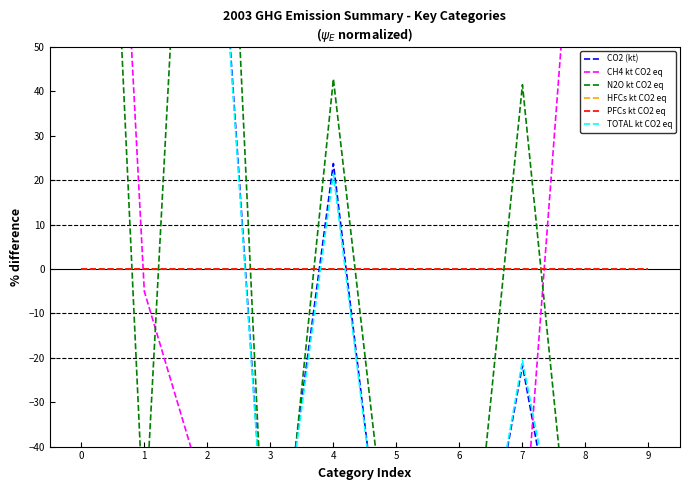

How many lines are shown in the chart?

6